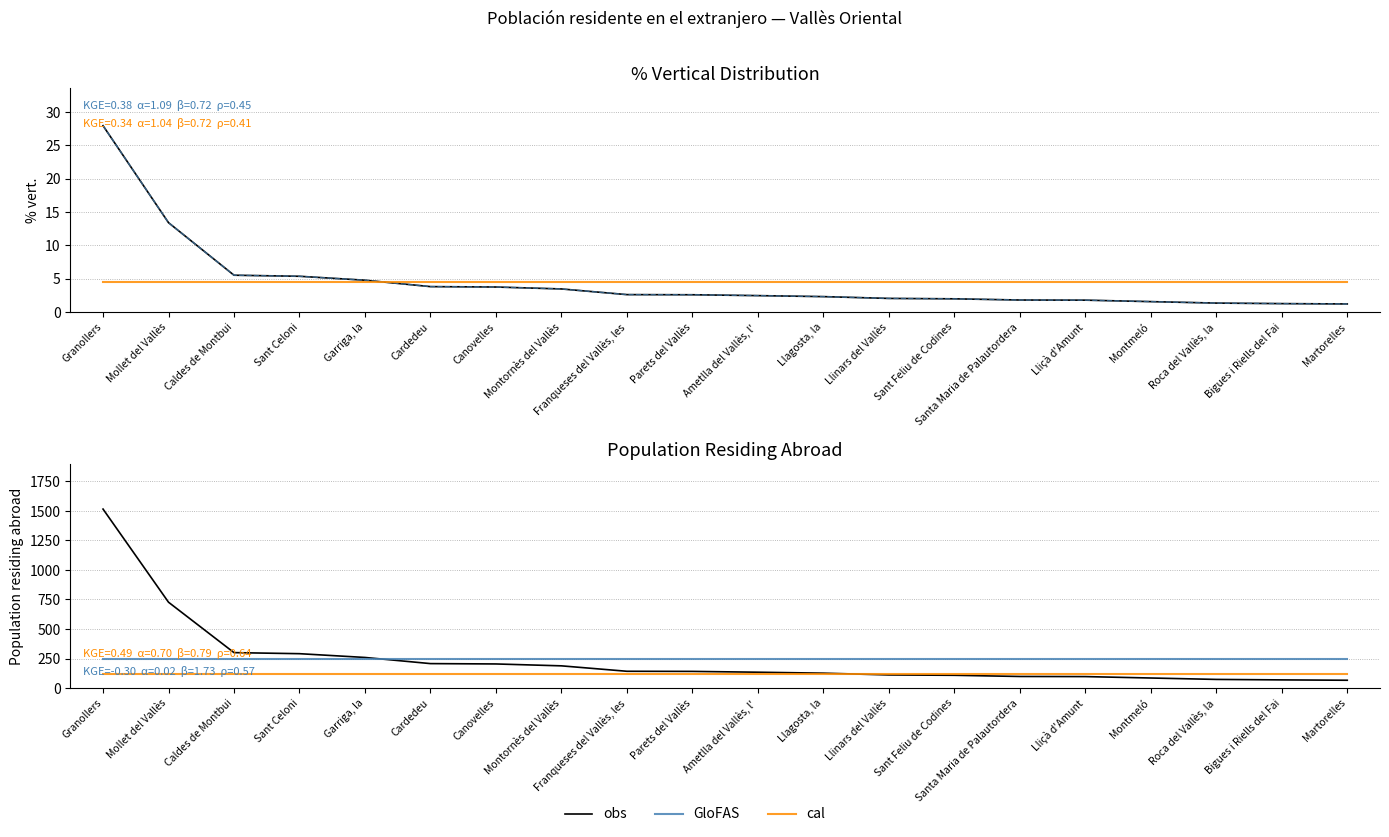

Reading right to left, list all the values displayed in this chart.

% vert.: 1.2	1.3	1.4	1.6	1.8	1.8	2.0	2.0	2.3	2.5	2.6	2.6	3.5	3.8	3.8	4.8	5.4	5.5	13.4	28.0
% vert. (GloFAS style): 1.2	1.3	1.4	1.6	1.8	1.8	2.0	2.0	2.3	2.5	2.6	2.6	3.5	3.8	3.8	4.8	5.4	5.5	13.4	28.0
% vert. (cal style): 4.6	4.6	4.6	4.6	4.6	4.6	4.6	4.6	4.6	4.6	4.6	4.6	4.6	4.6	4.6	4.6	4.6	4.6	4.6	4.6
obs: 66.0	69.0	73.0	85.0	97.0	98.0	108.0	111.0	126.0	134.0	141.0	142.0	188.0	204.0	207.0	259.0	291.0	300.0	727.0	1516.0
GloFAS: 247.1	247.1	247.1	247.1	247.1	247.1	247.1	247.1	247.1	247.1	247.1	247.1	247.1	247.1	247.1	247.1	247.1	247.1	247.1	247.1
cal: 120.0	120.0	120.0	120.0	120.0	120.0	120.0	120.0	120.0	120.0	120.0	120.0	120.0	120.0	120.0	120.0	120.0	120.0	120.0	120.0